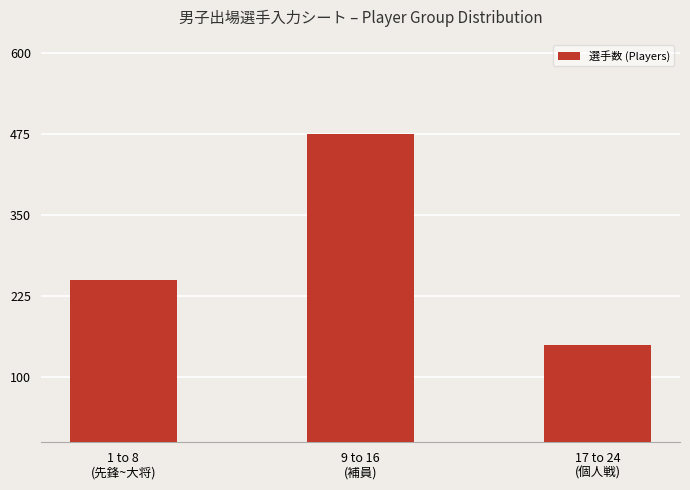

The chart shows a value of 250 at 1 to 8
(先鋒~大将). True or false?

True